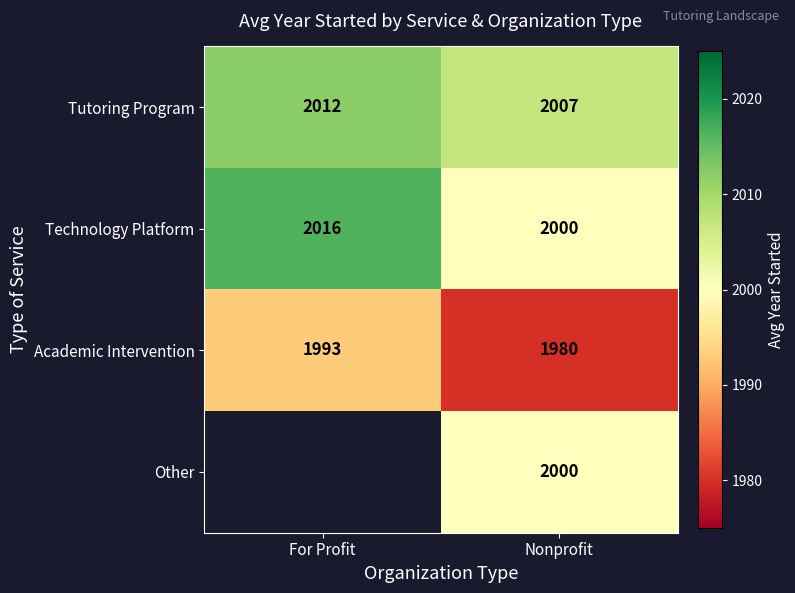

Rank the categories by Tutoring Program value from lowest to highest.

Nonprofit, For Profit